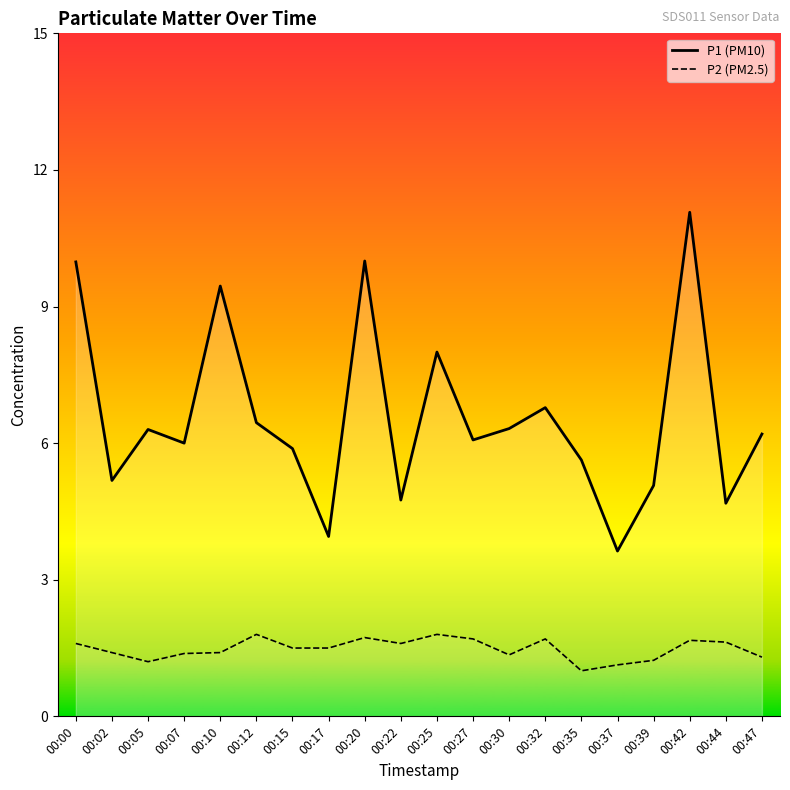

Which category has the lowest value in the P2 series?

00:35